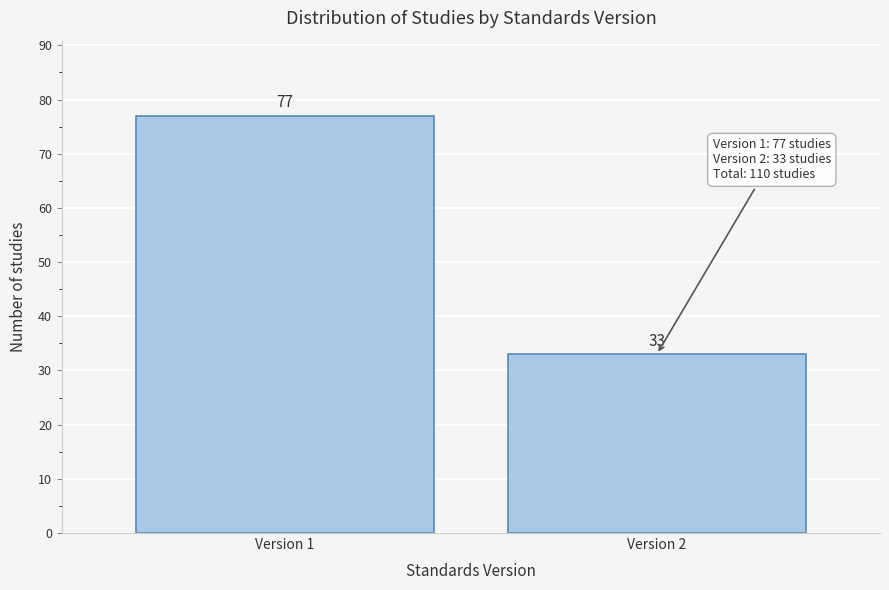

Reading left to right, what are all the values shown in this chart?

77	33